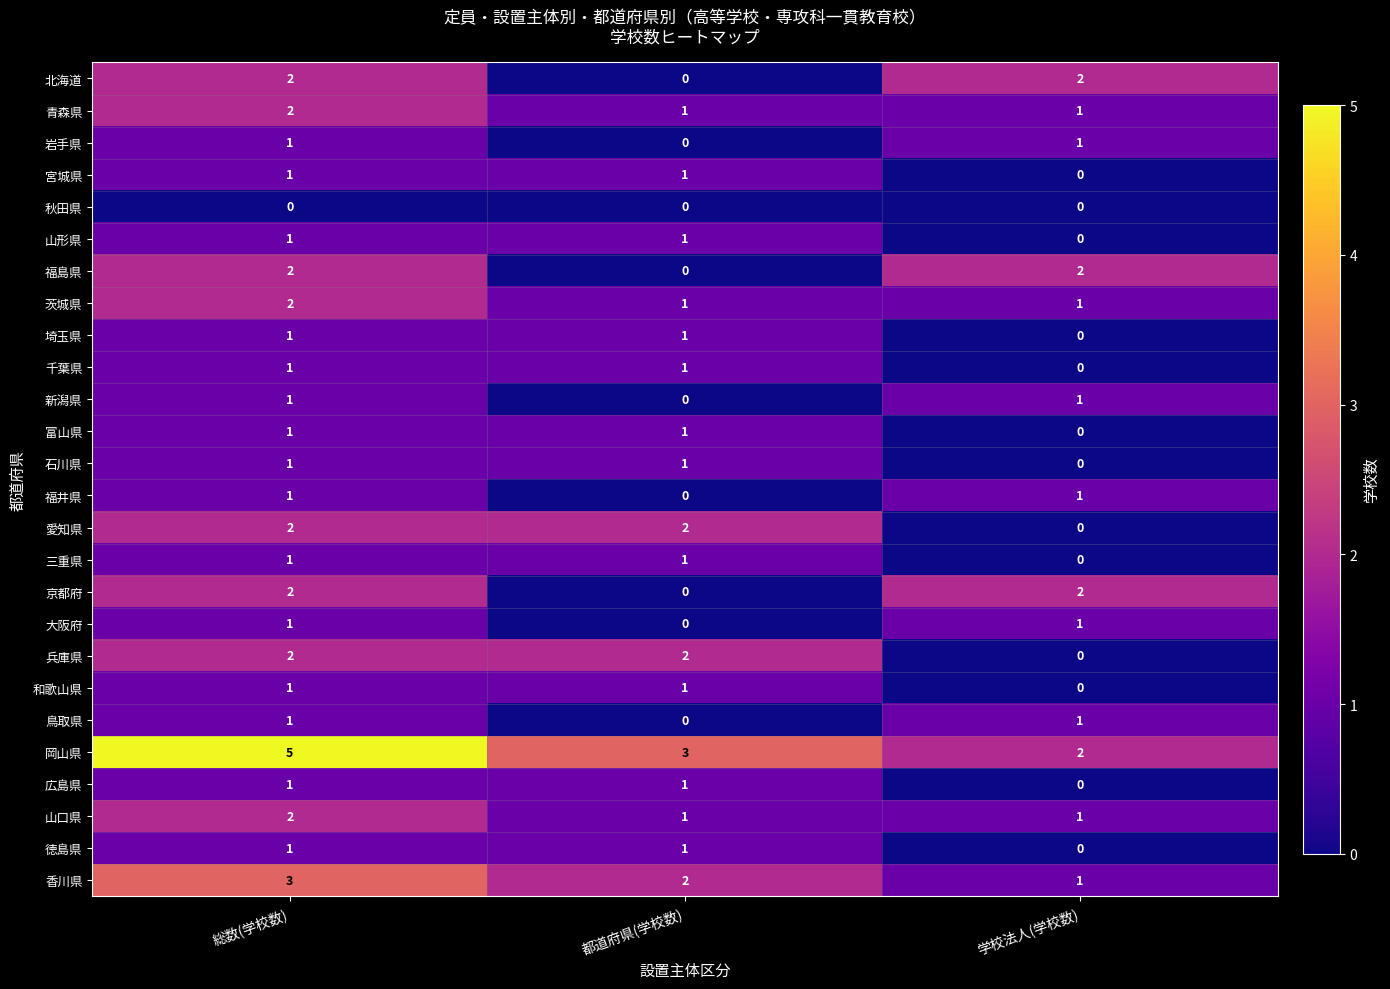

The value of 新潟県 at 総数(学校数) is 1. True or false?

True